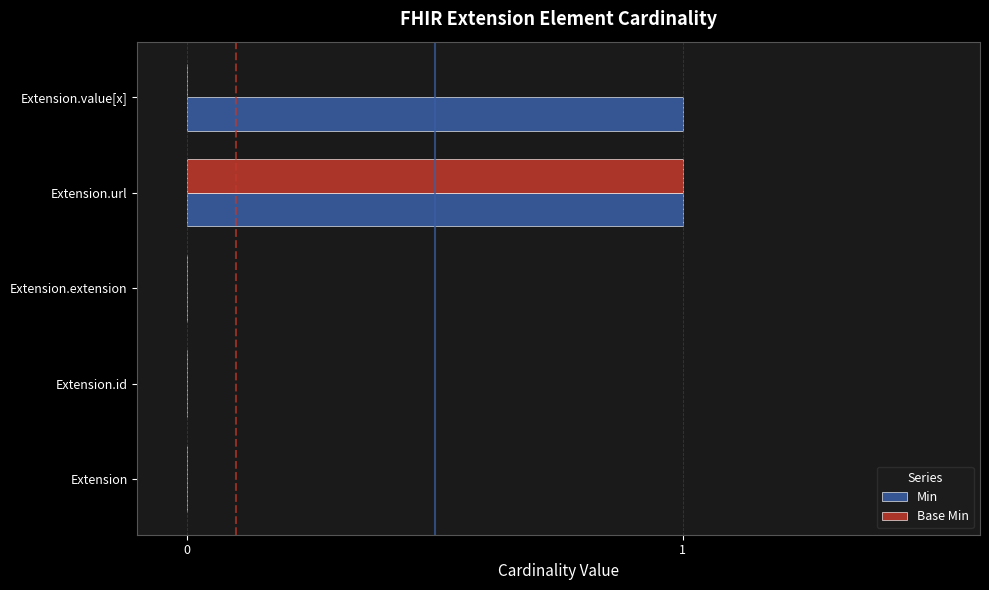

The value of Base Min at Extension.value[x] is -1. True or false?

False